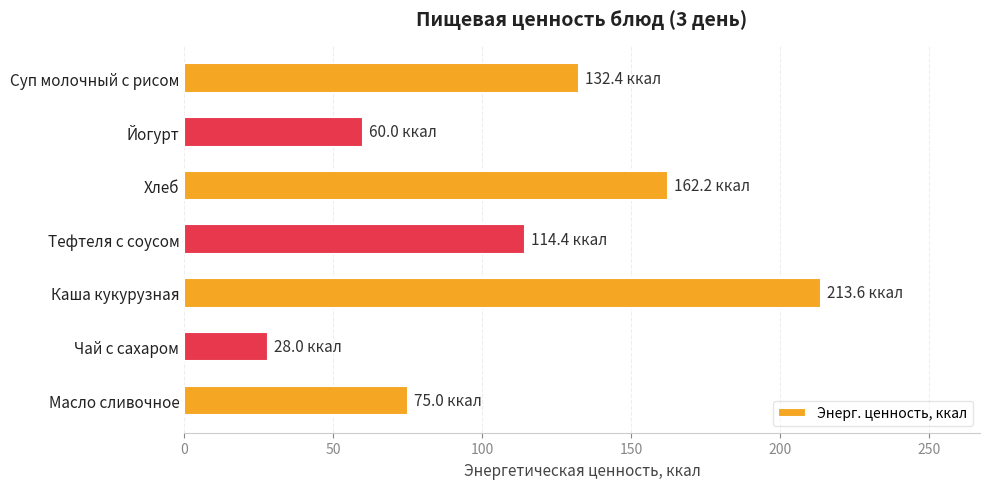

List the labels in order of value, smallest first.

Чай с сахаром, Йогурт, Масло сливочное, Тефтеля с соусом, Суп молочный с рисом, Хлеб, Каша кукурузная